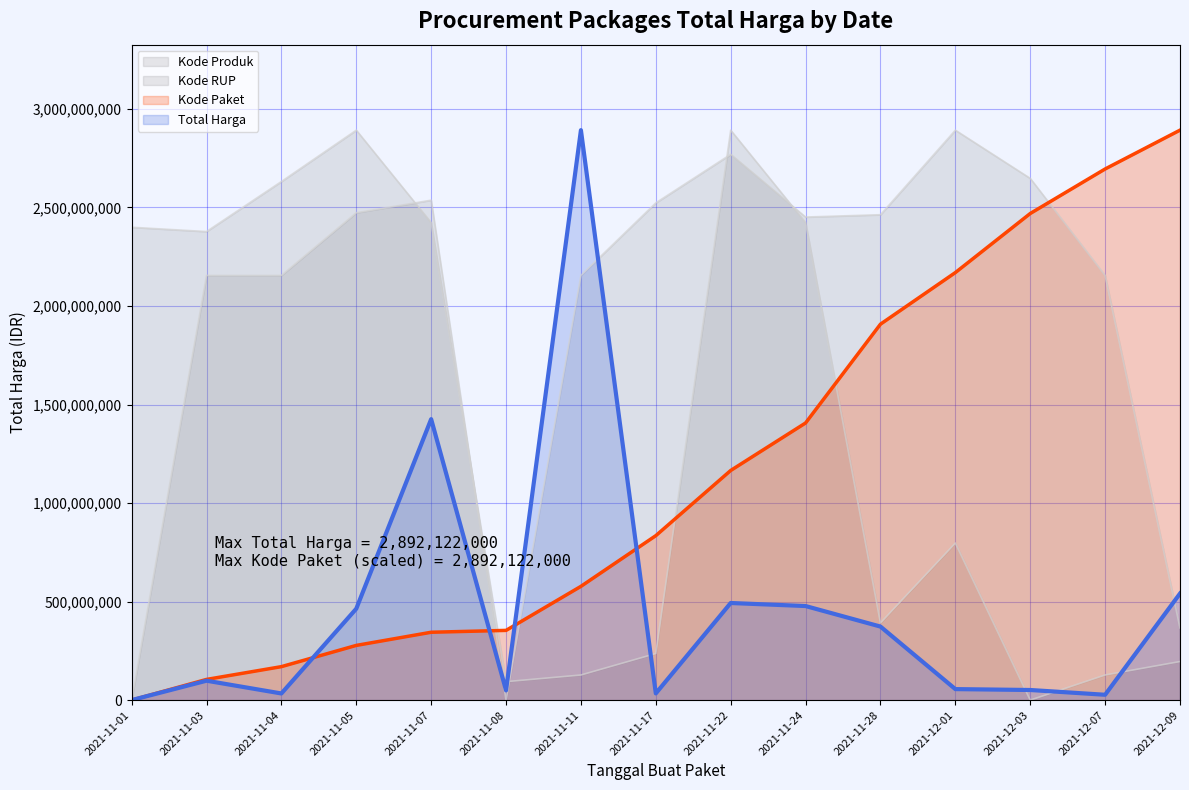

Read the Total Harga value at 2021-11-03.

98772570.0